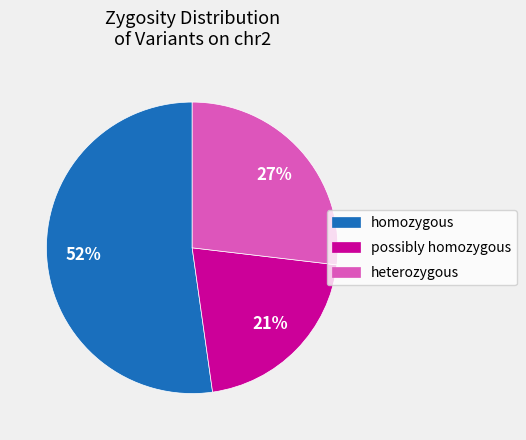

What is the majority slice?

homozygous